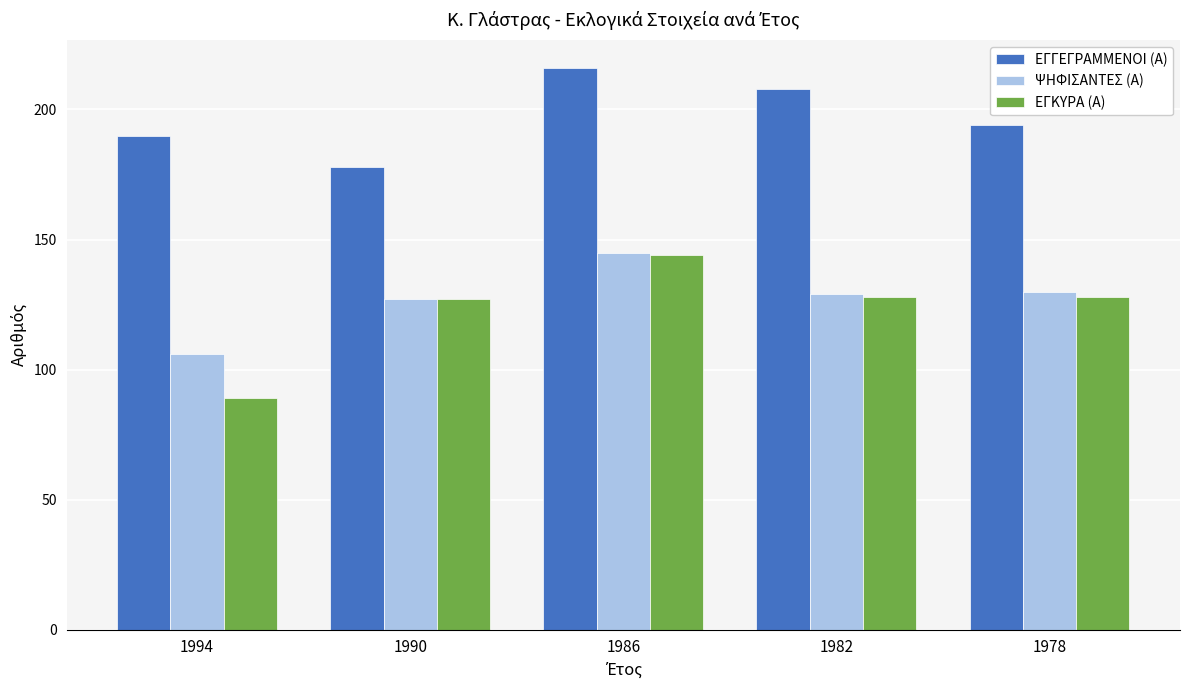

Which series has the widest spread of values?

ΕΓΚΥΡΑ (Α)